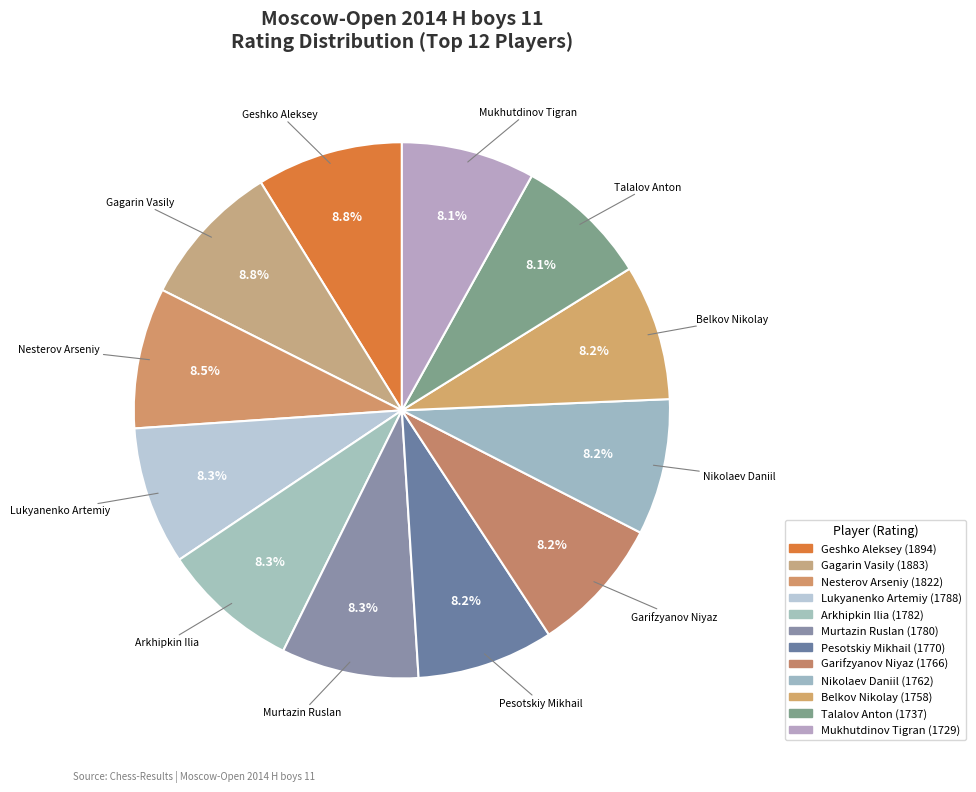

How many segments does this pie chart have?

12